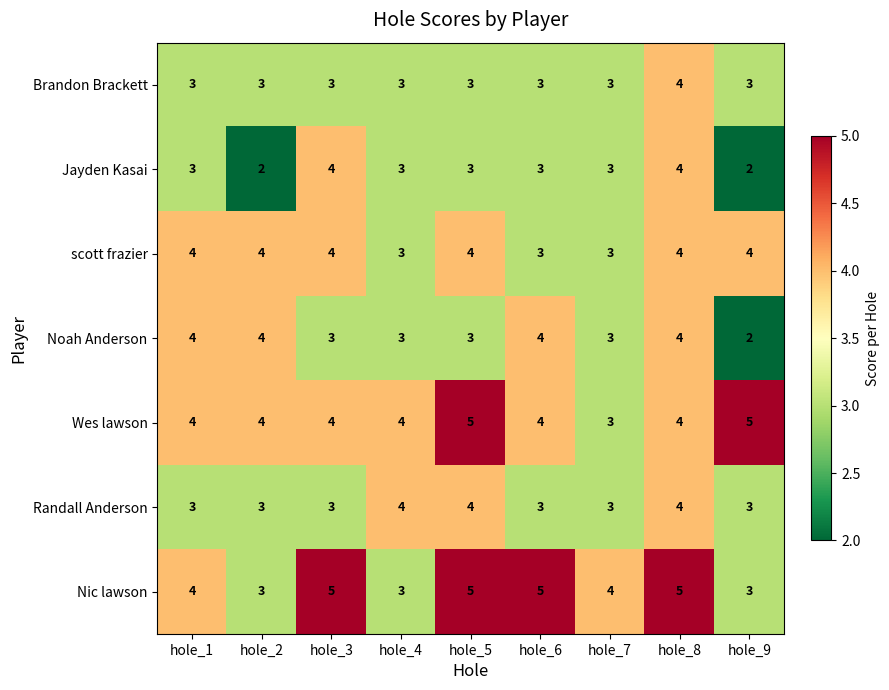

At which category is the sum across all series the highest?

hole_8